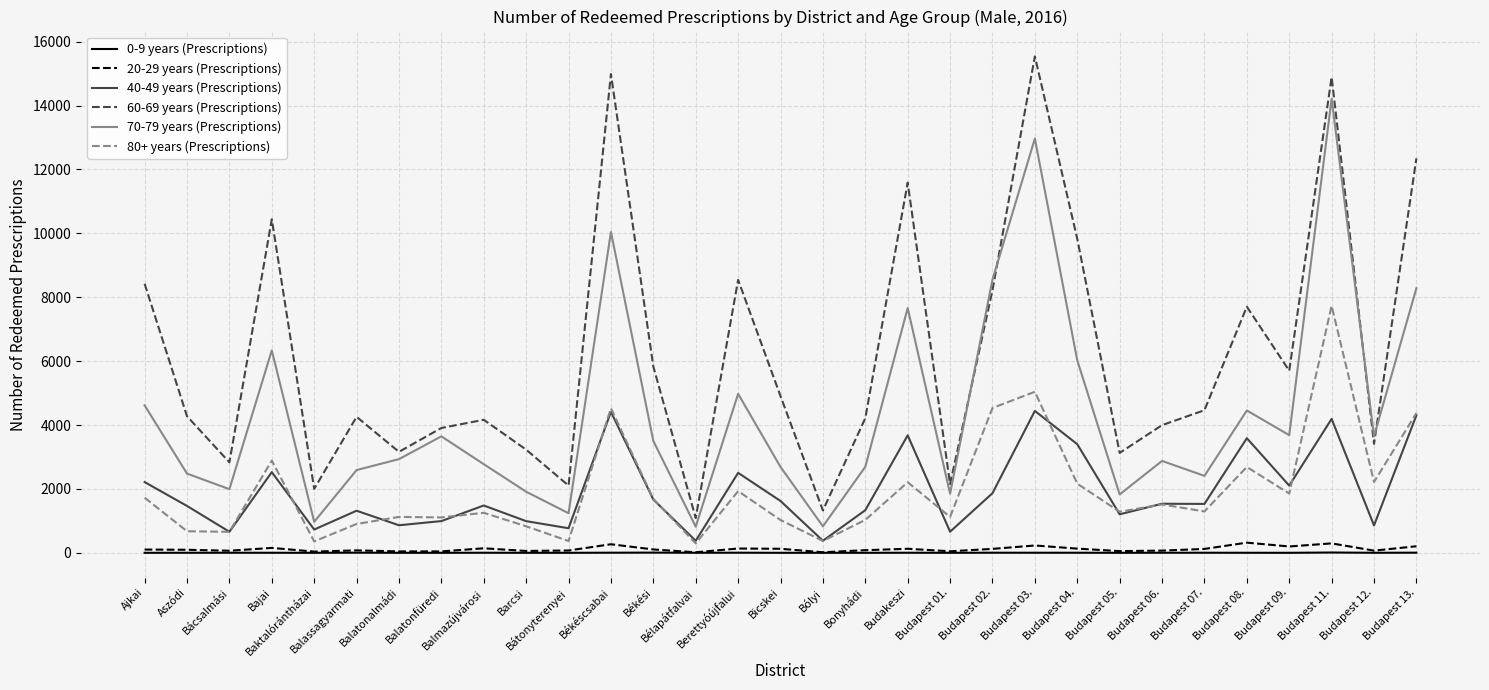

What is the maximum value shown in the chart?

15538